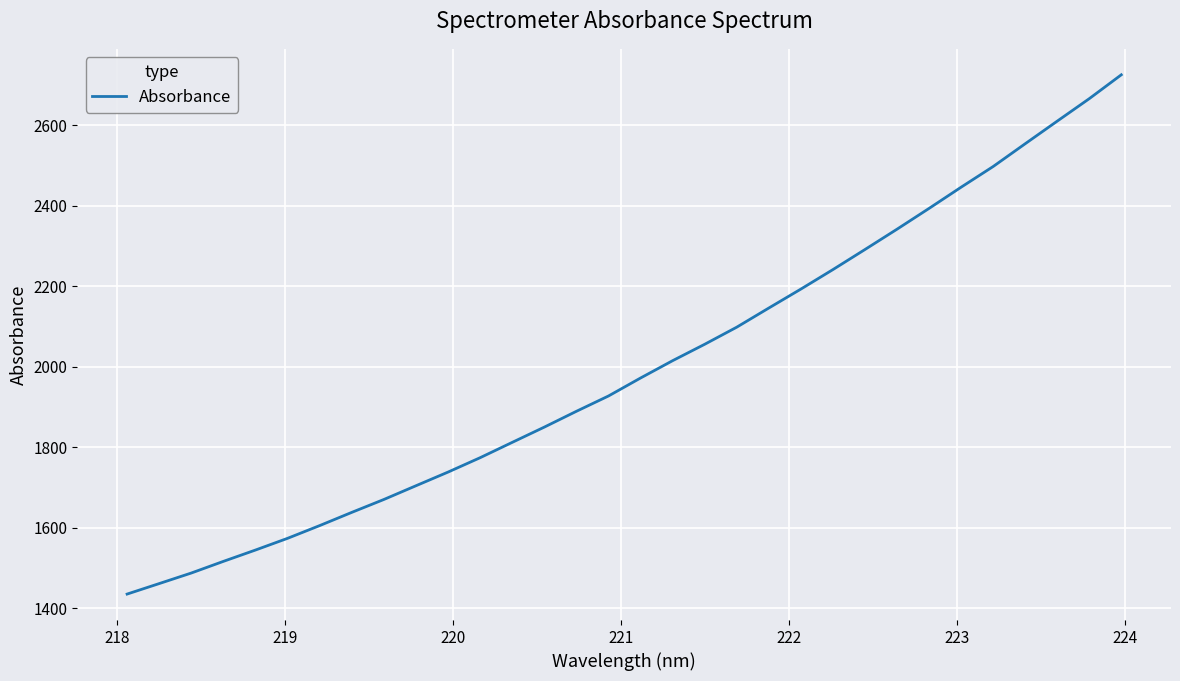

What is the difference between the maximum and minimum values?

1290.0